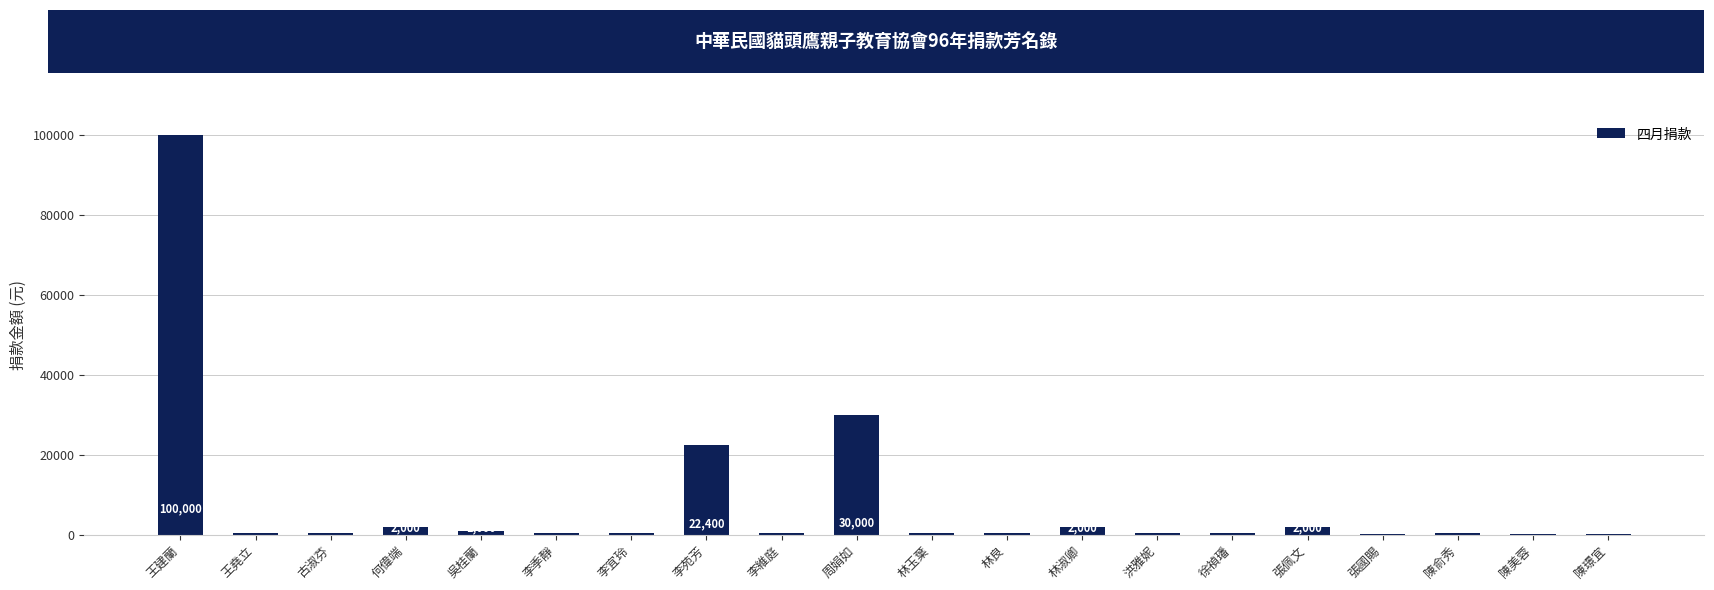

Between 李季靜 and 何偉端, which is larger?

何偉端